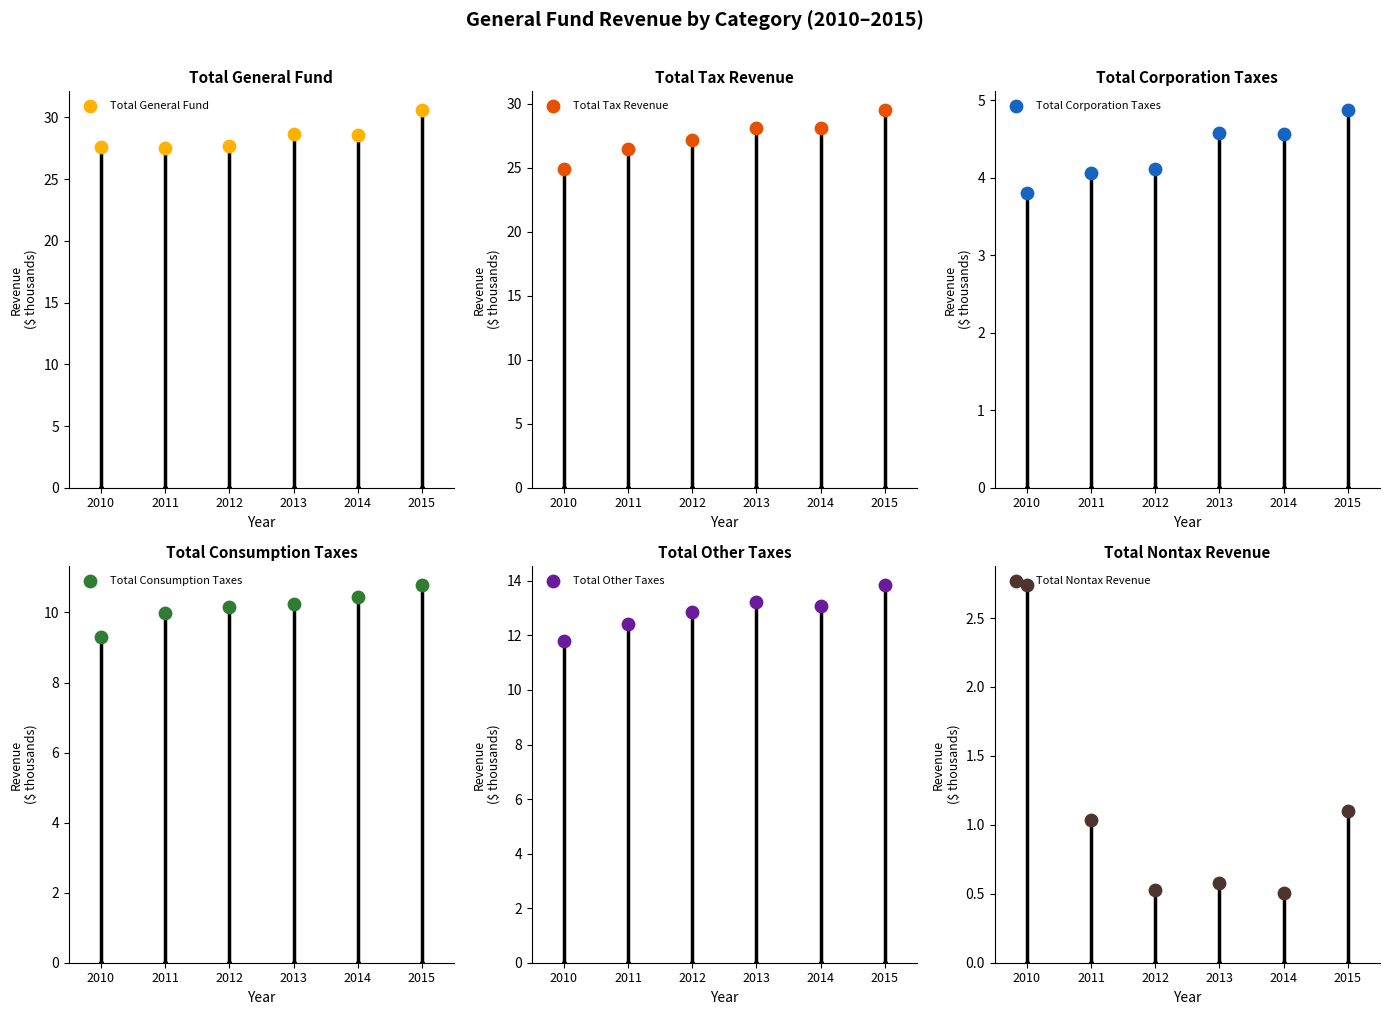

Which series contains the highest Y value?

Total General Fund